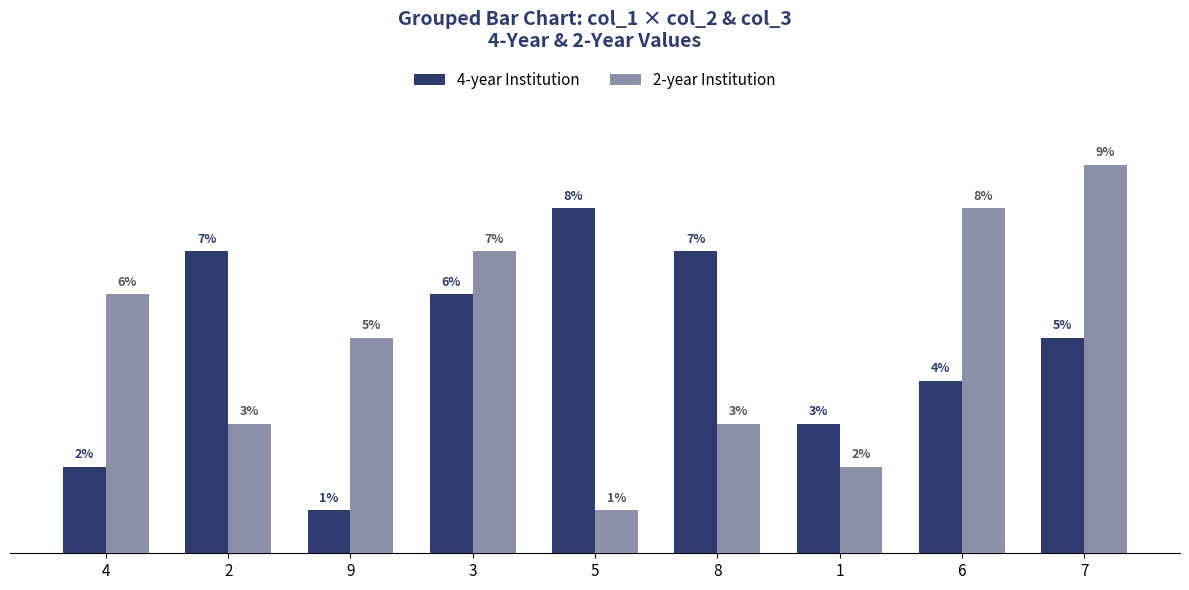

Which series has the widest spread of values?

2-year Institution